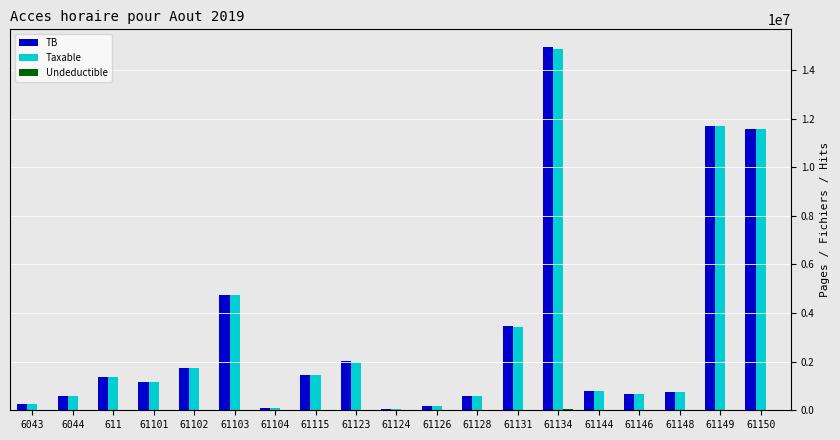

How many groups of bars are there?

19